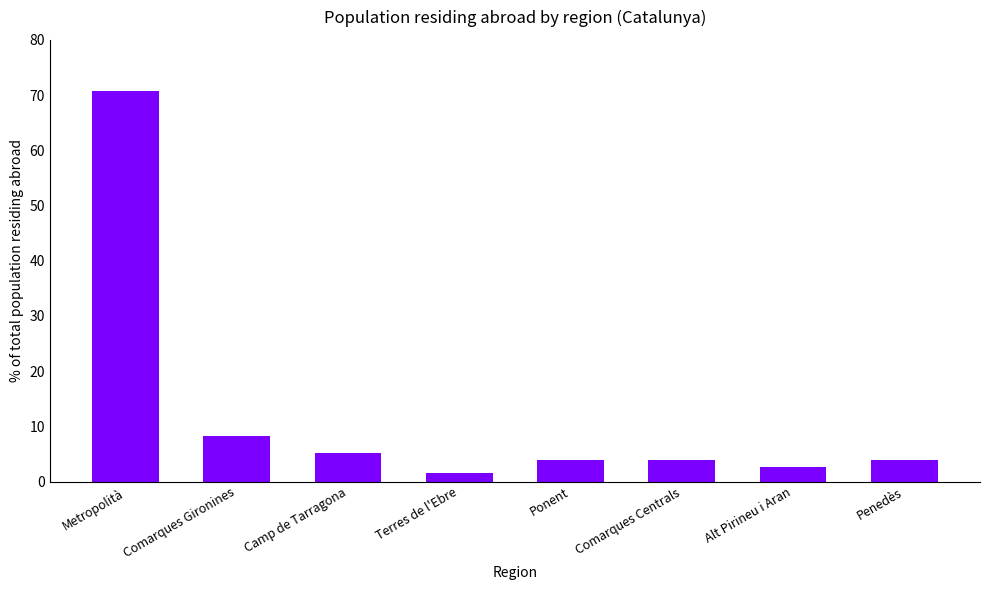

Are the bars grouped side by side (vs. stacked)?

No